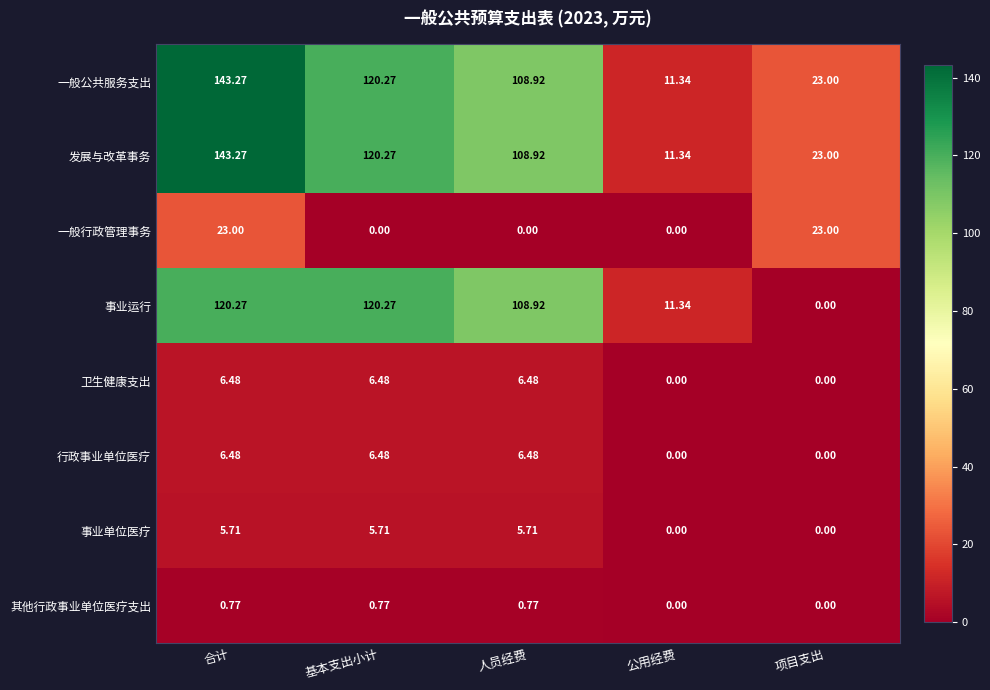

Is the value of 一般行政管理事务 at 公用经费 greater than the value of 行政事业单位医疗 at 合计?

No